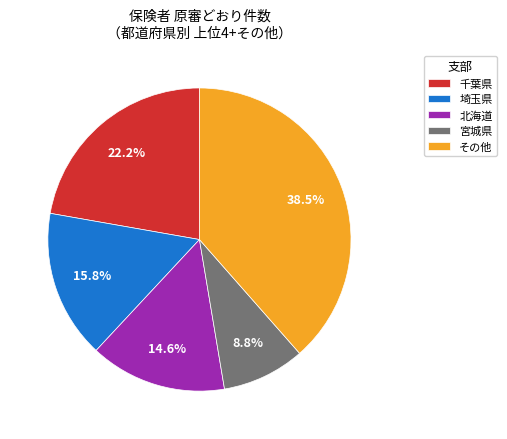

What percentage do 北海道 and 千葉県 together represent?

36.8%